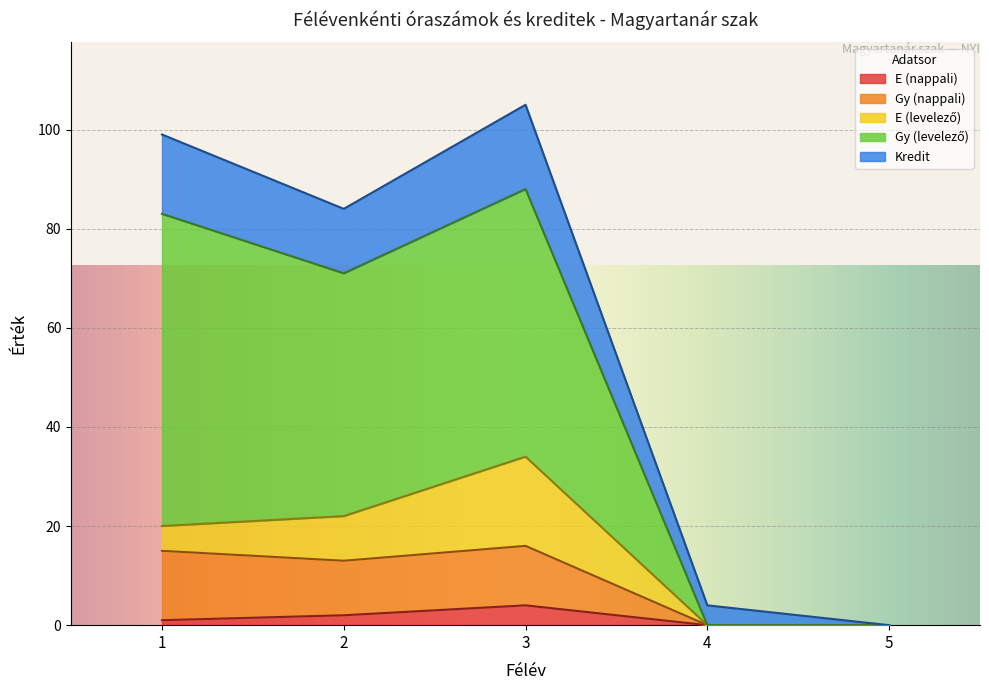

What is the greatest value displayed?

105